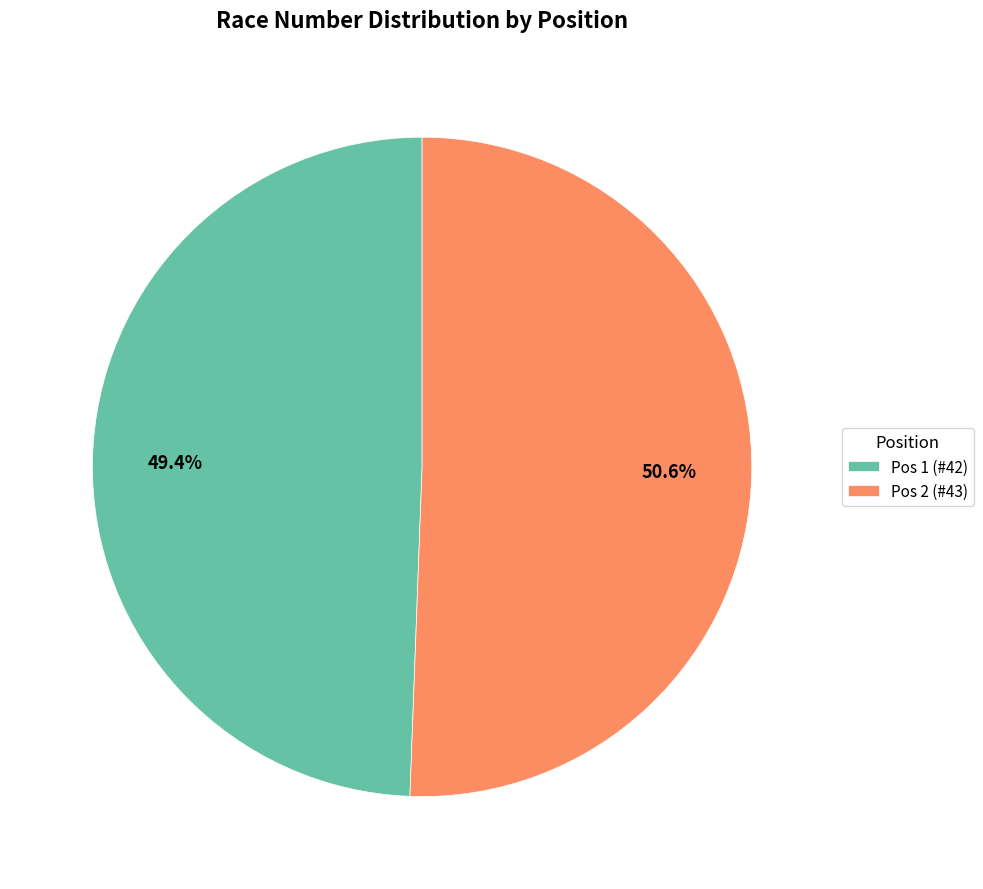

Combined, do Pos 2 (#43) and Pos 1 (#42) account for over 50%?

Yes